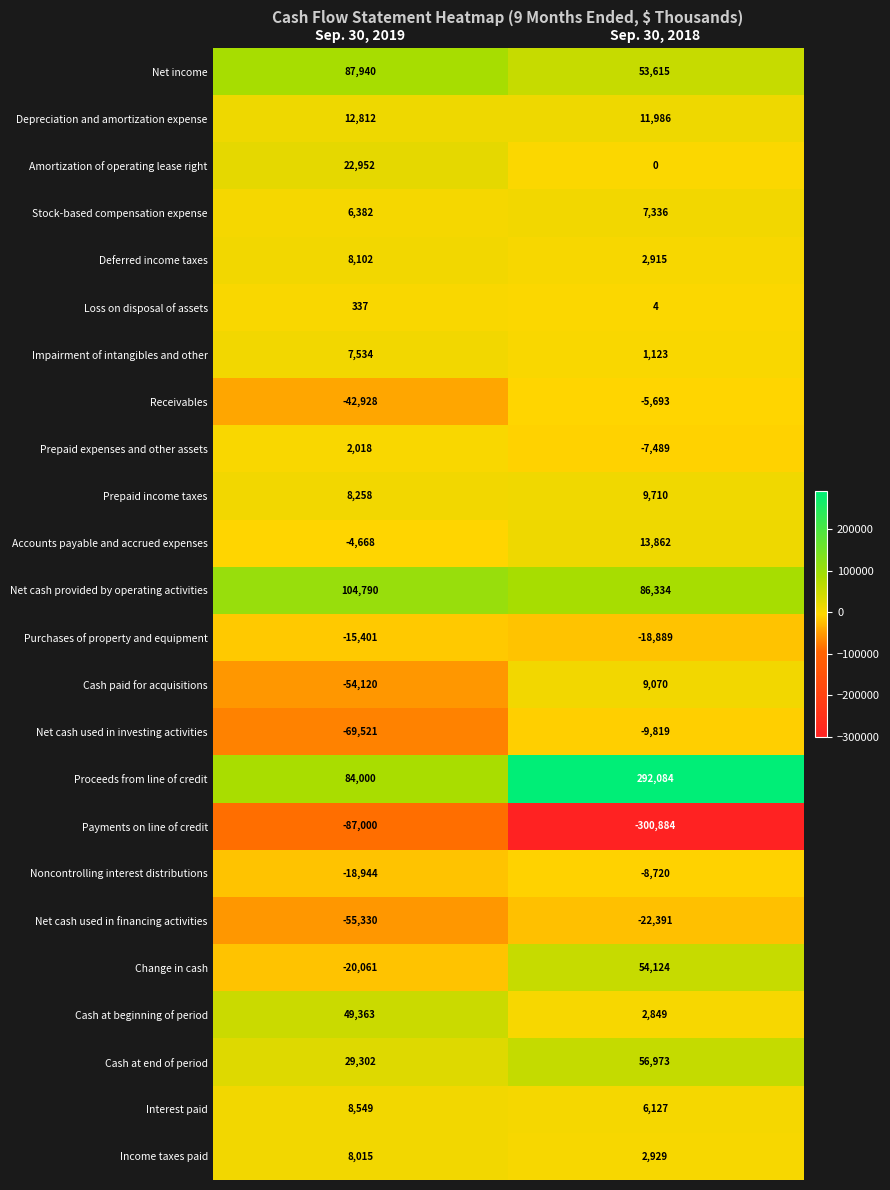

At which label is Payments on line of credit closest to -193942?

Sep. 30, 2019